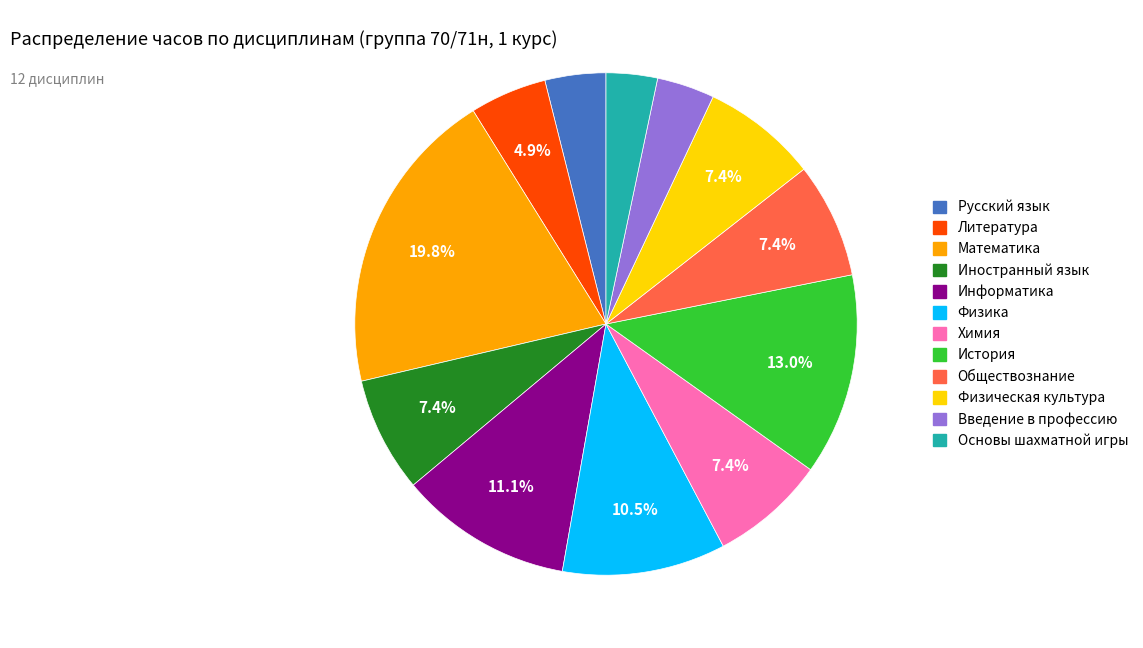

Which has a higher value, Физическая культура or Литература?

Физическая культура